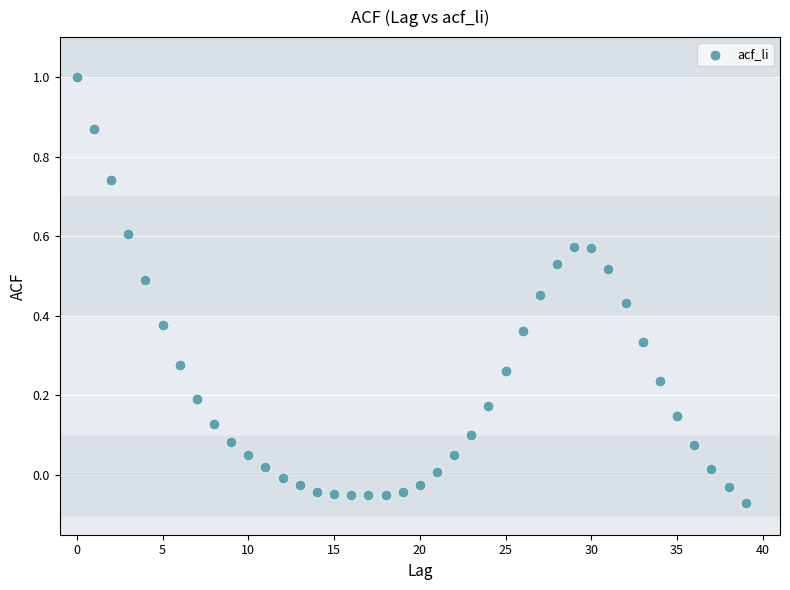

What is the range of Y values (max minus min)?

1.1